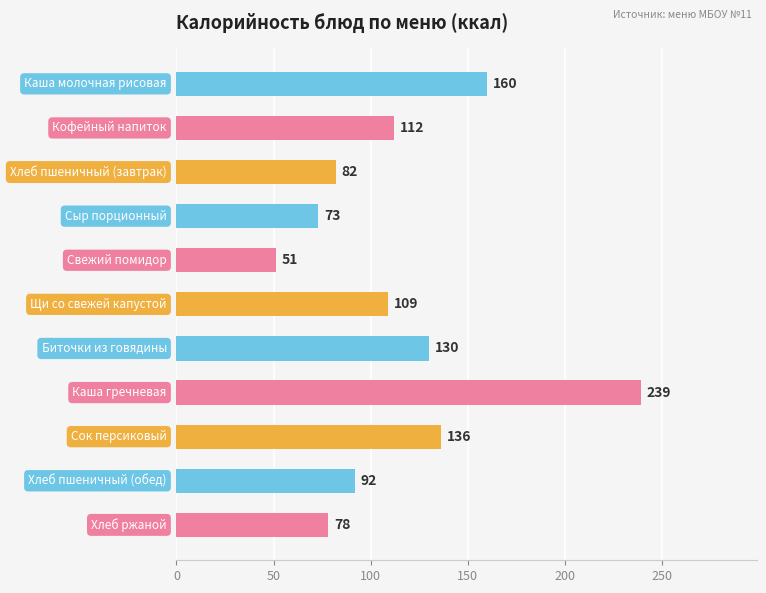

What is the maximum value shown in the chart?

239